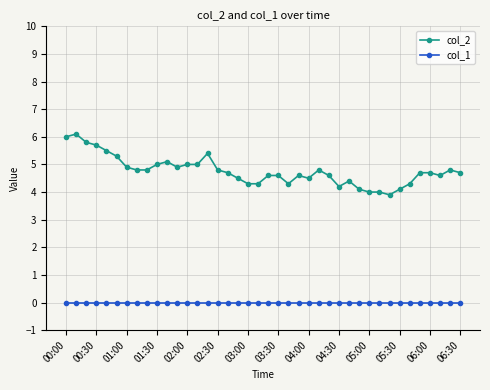

What is the value of the col_2 point at the 11th from the left?

5.1